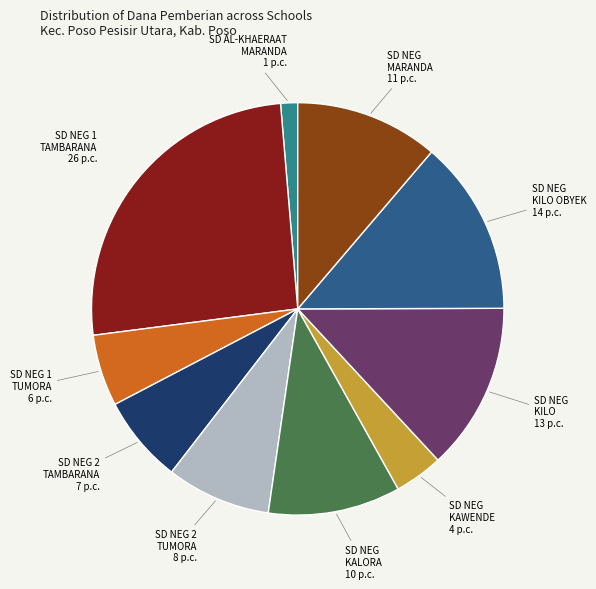

Does any single category account for the majority?

No